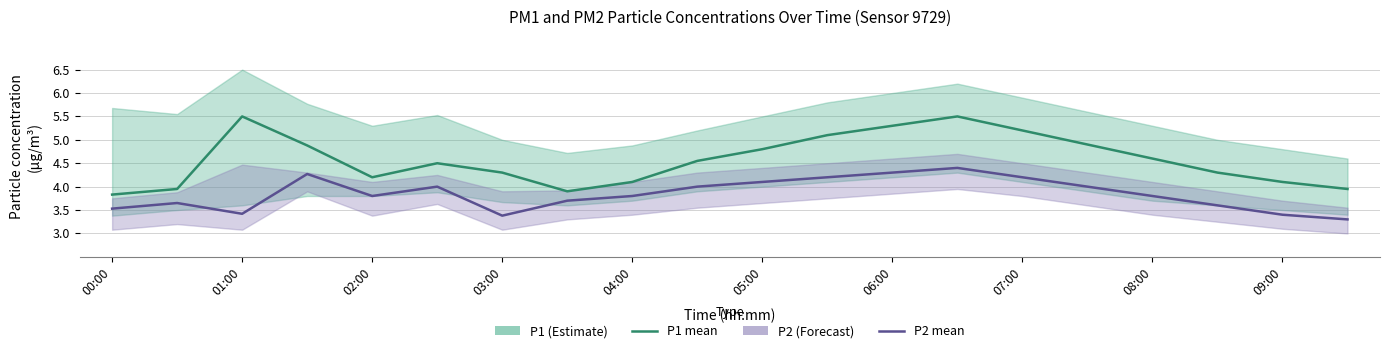

Where is the first local maximum for P2?

01:00